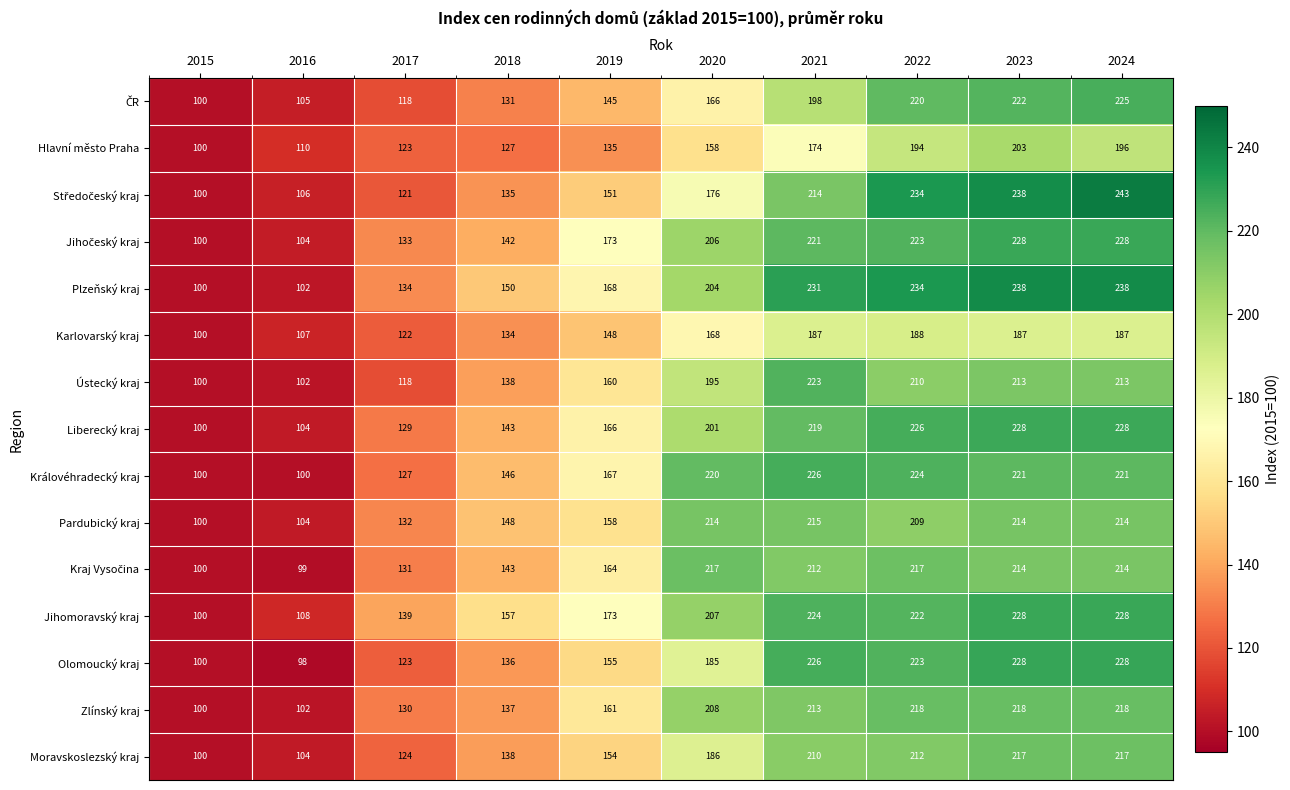

Is it true that Karlovarský kraj equals 148 at 2019?

True